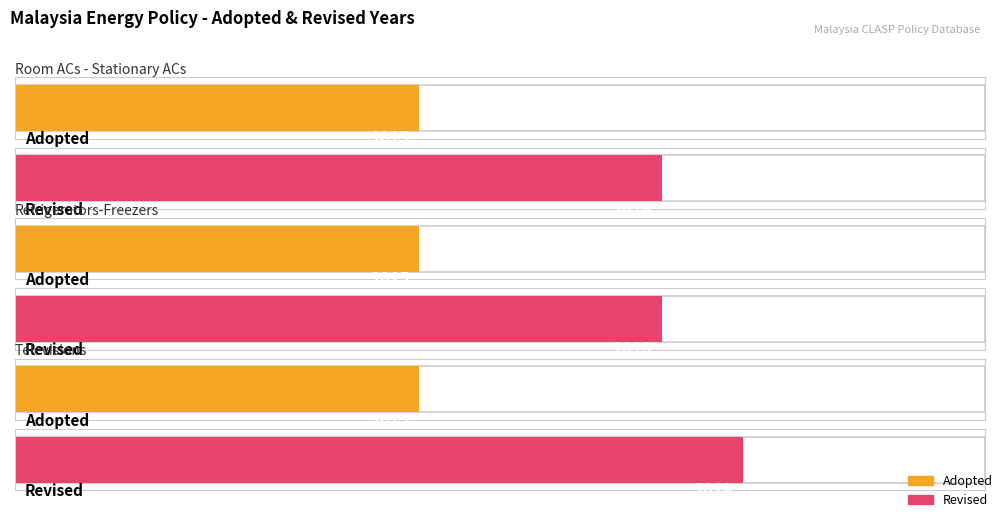

What is the label of the 2nd bar from the left?

Refrigerators-Freezers